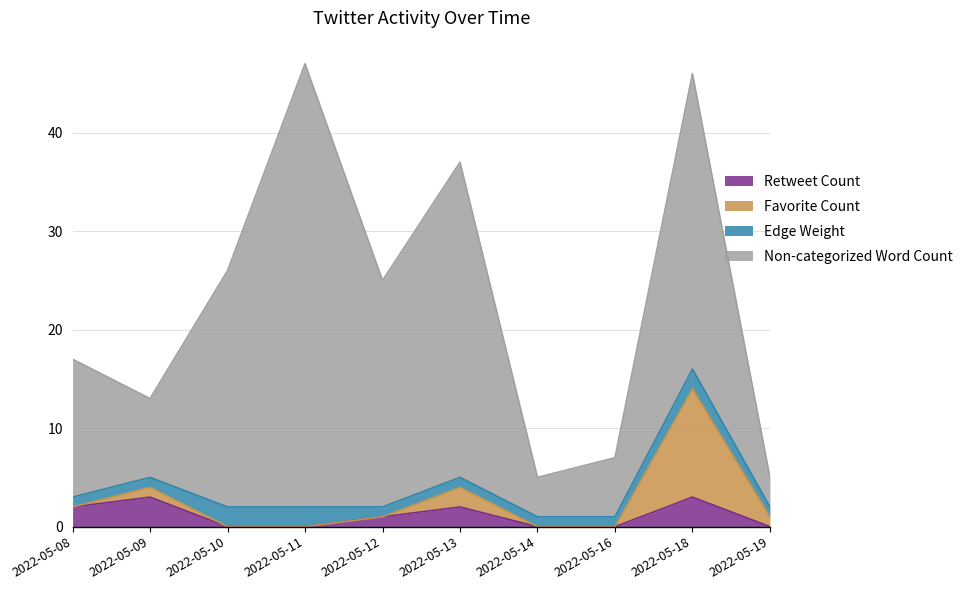

What is the spread (max minus min) of values at 2022-05-14?

4